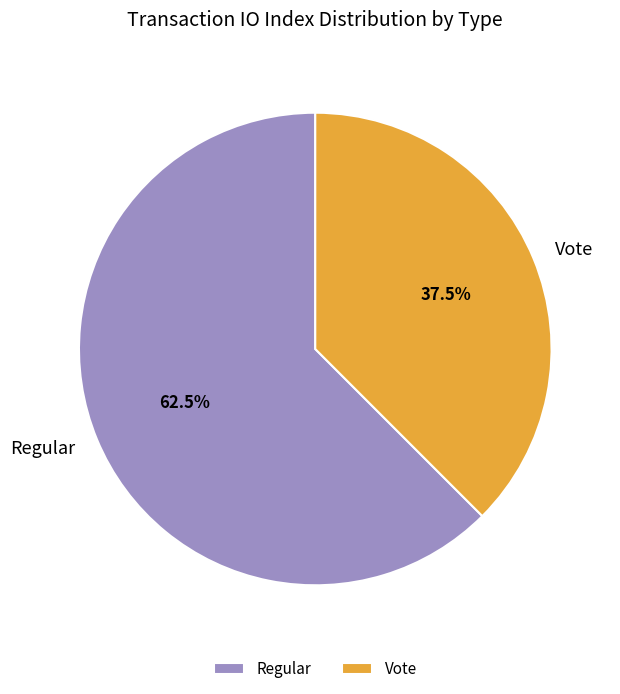

Which category has the smallest portion of the pie?

Vote